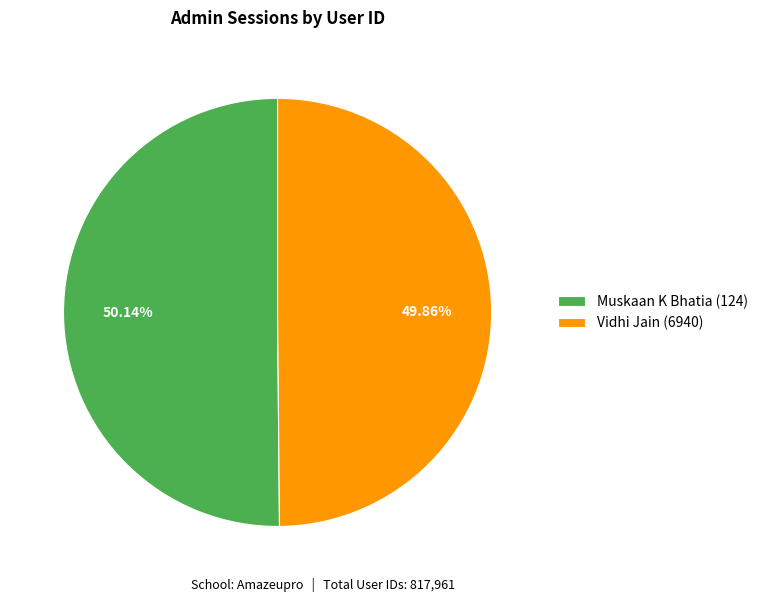

The Muskaan K Bhatia (124) slice represents 50% of the pie. True or false?

True